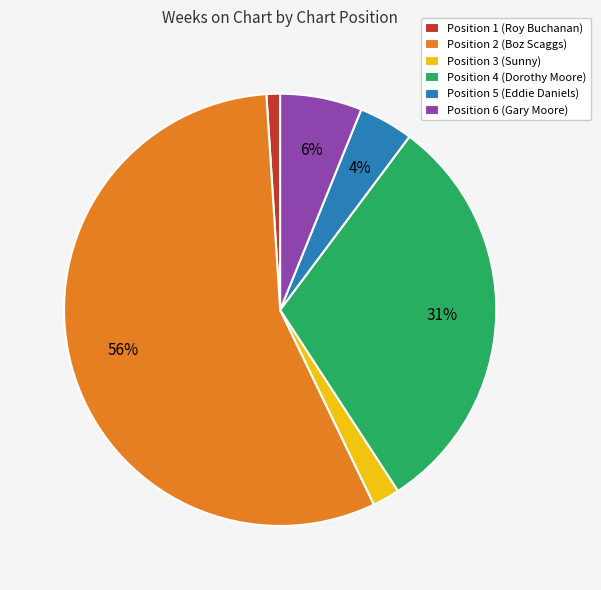

Which category has the smallest portion of the pie?

Position 1 (Roy Buchanan)